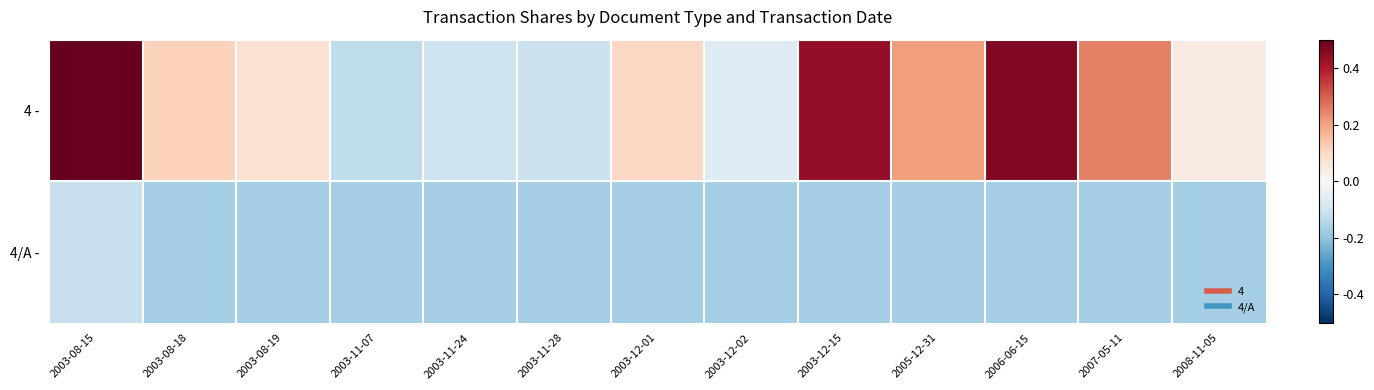

How many data points does each series have?

13